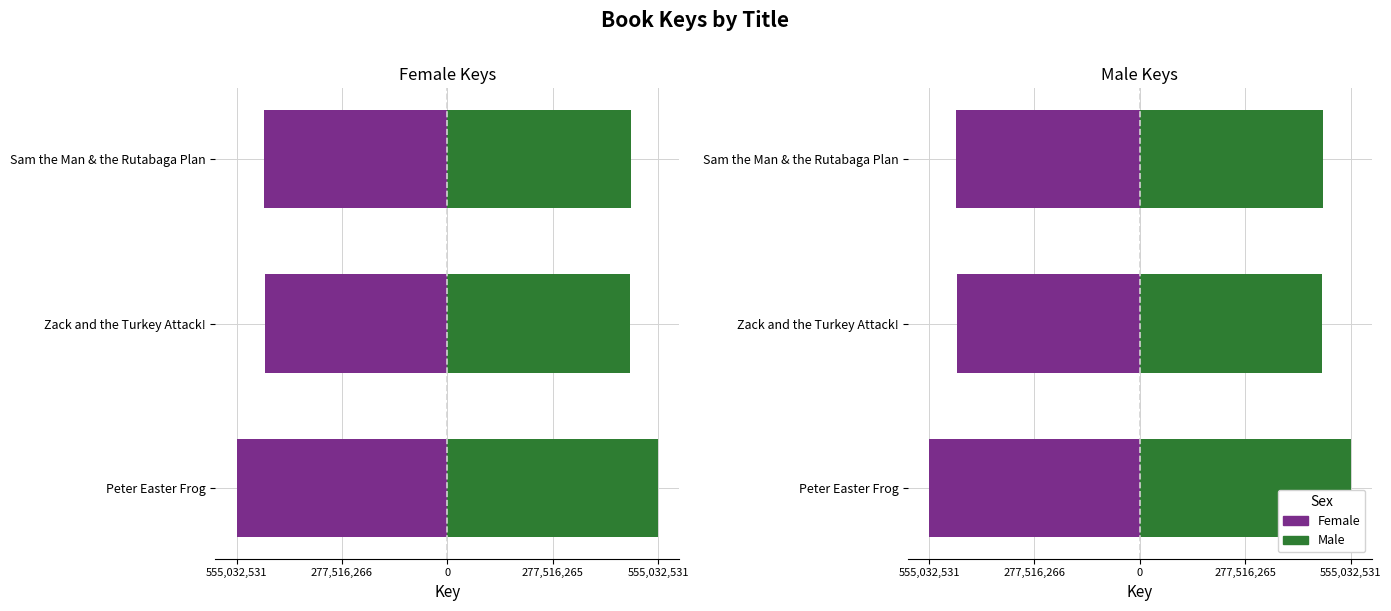

List the series in order of their overall mean, highest first.

Male, Female